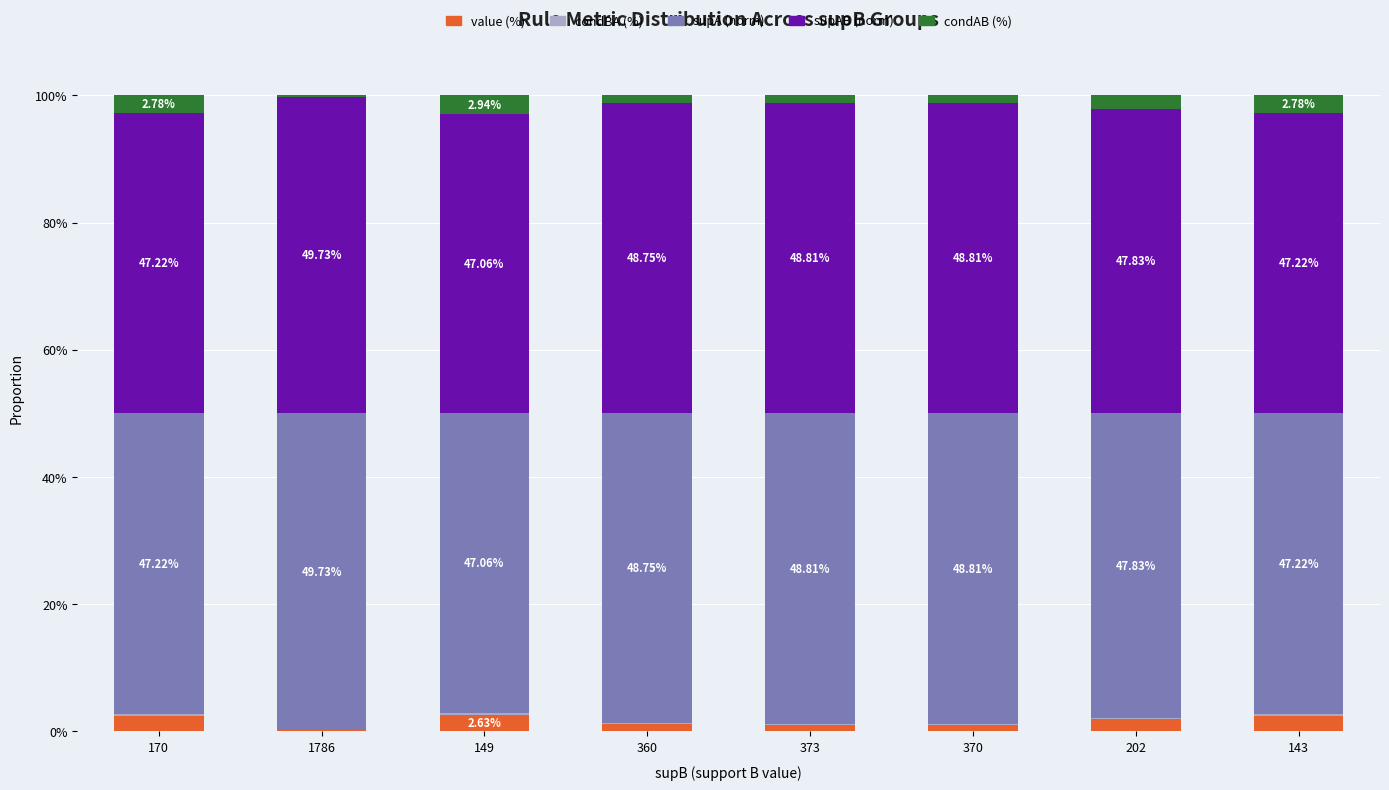

What is the label of the 3rd bar from the left?

149